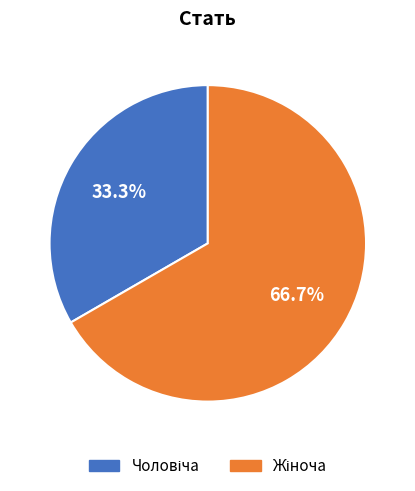

How many segments does this pie chart have?

2